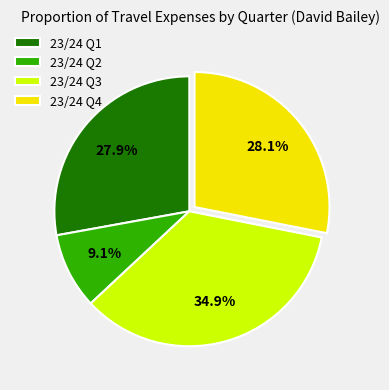

Combined, do 23/24 Q2 and 23/24 Q1 account for over 50%?

No